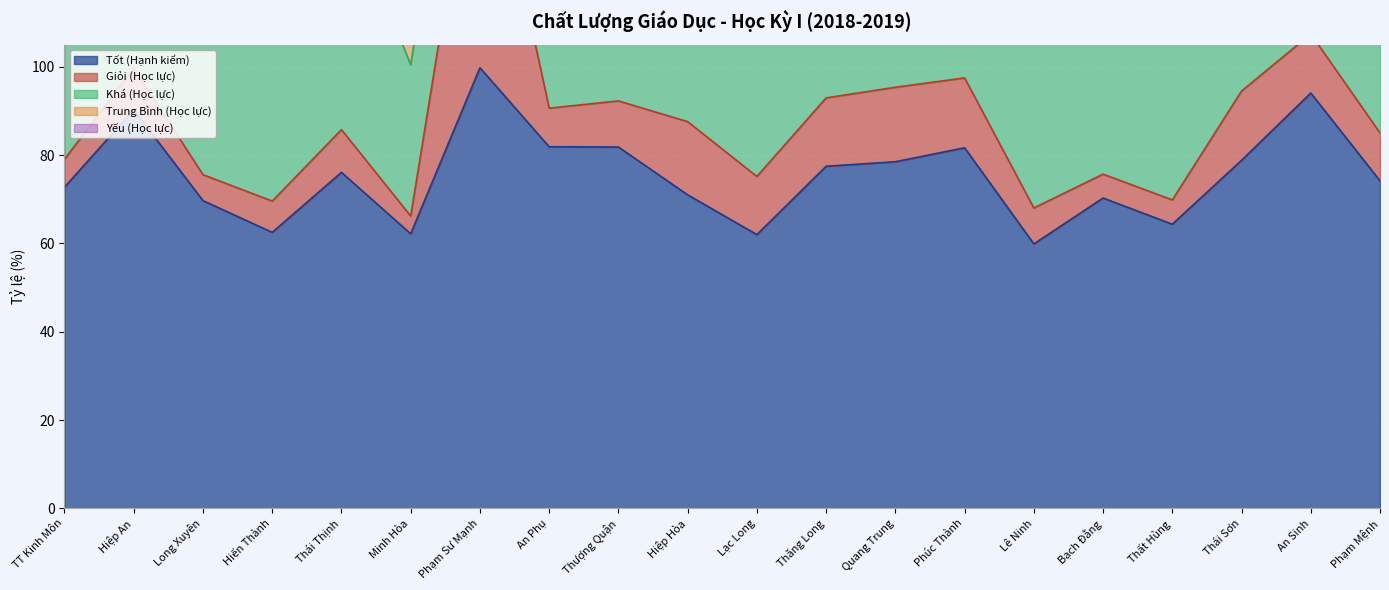

How many interior local peaks does the Yếu (Học lực) series have?

7